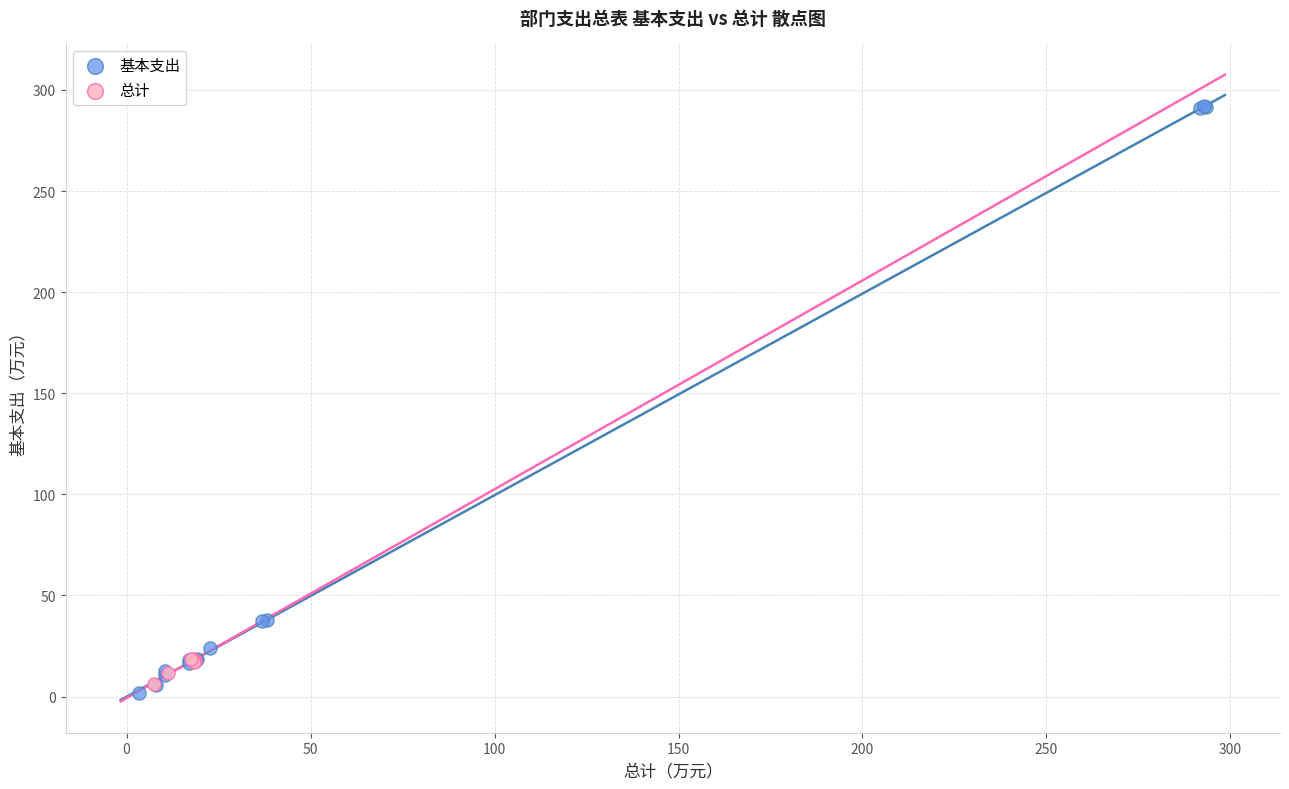

Which series has the widest spread of Y values?

基本支出